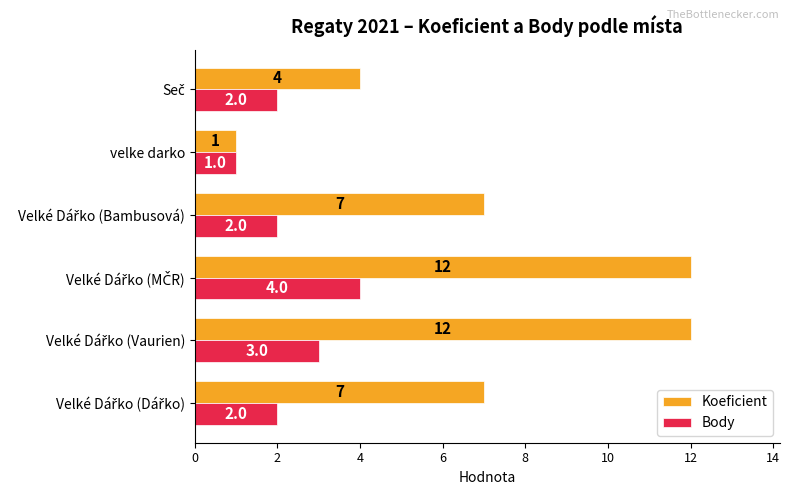

Which series has the widest spread of values?

Koeficient